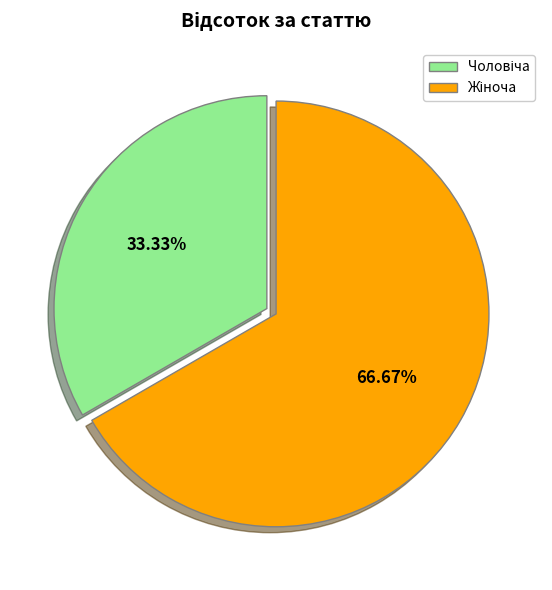

How many segments does this pie chart have?

2